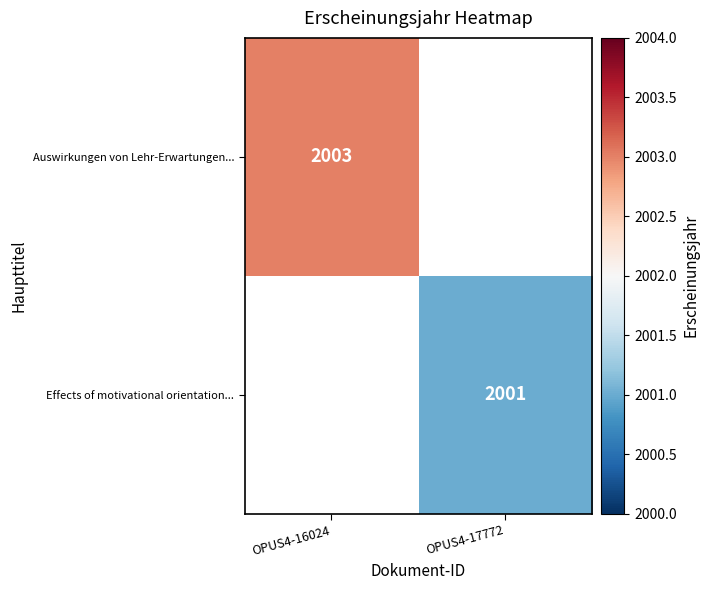

The value of Auswirkungen von Lehr-Erwartungen... at OPUS4-16024 is 3236. True or false?

False